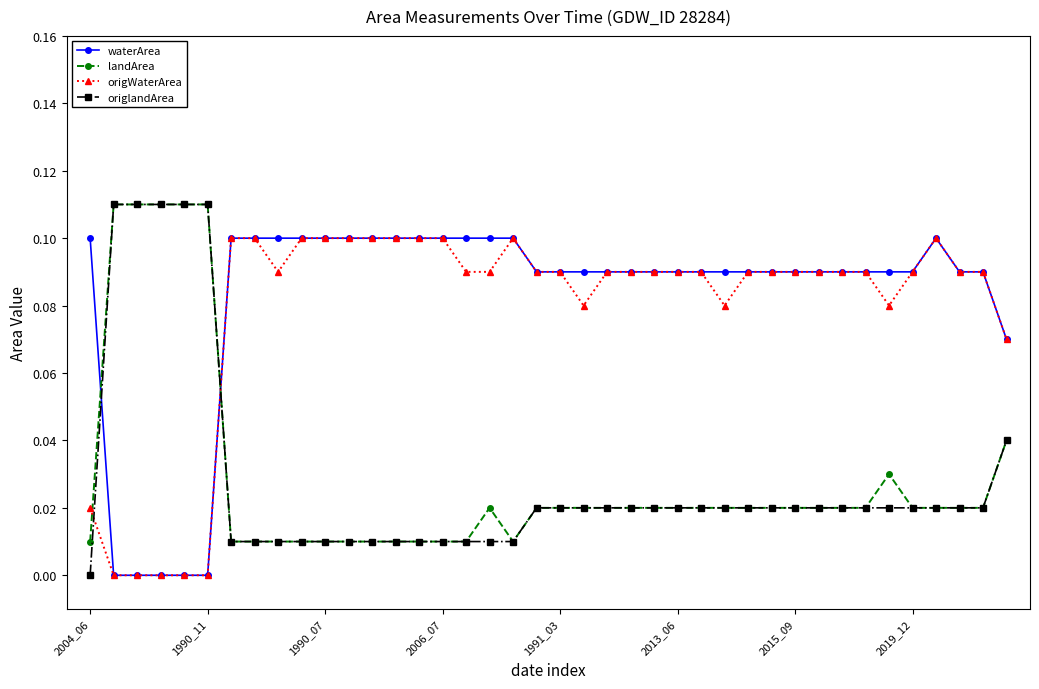

True or false: landArea has more than 0 points higher than both neighbors.

True